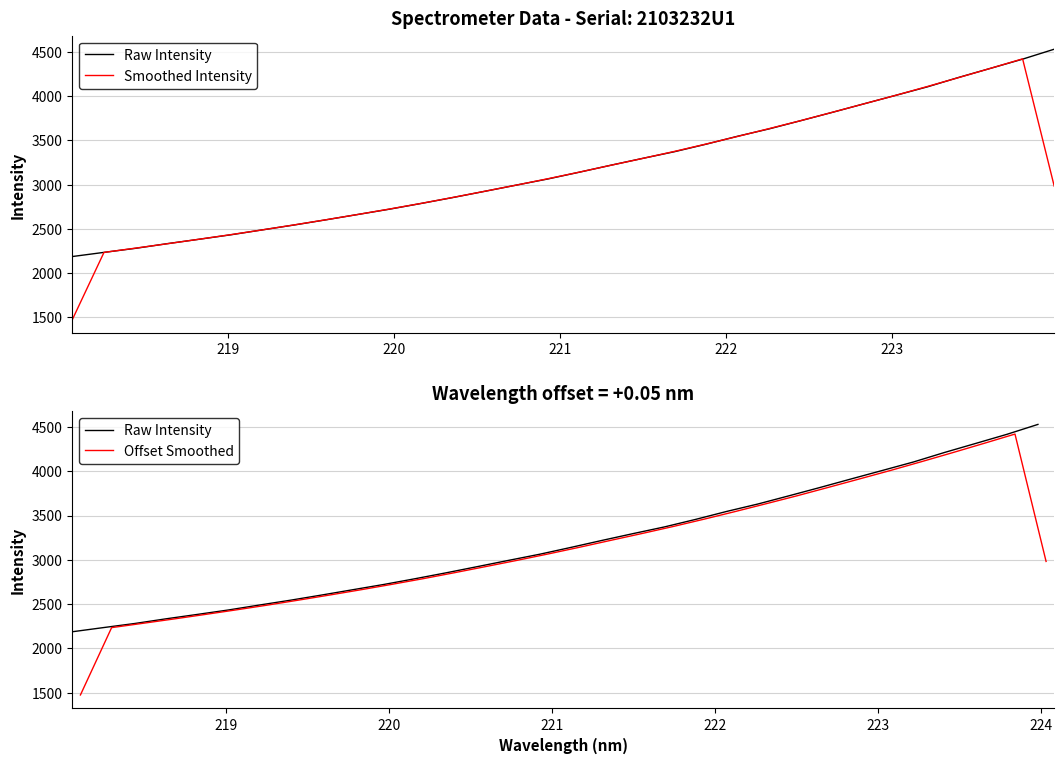

Is this an area chart (filled region under the line)?

No